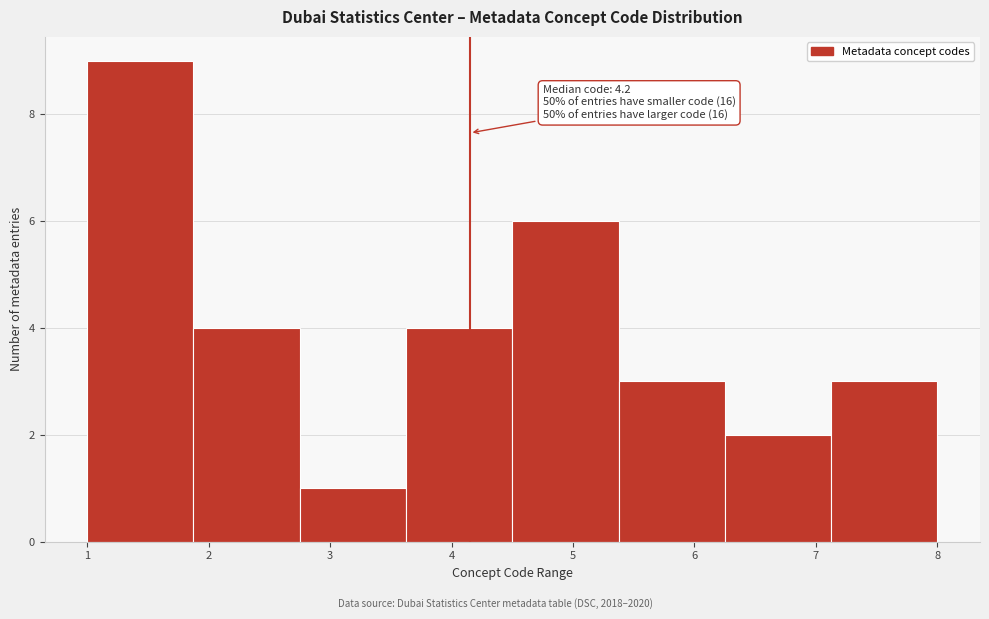

Over which range of the x-axis is the bar tallest?

1.0 to 1.9